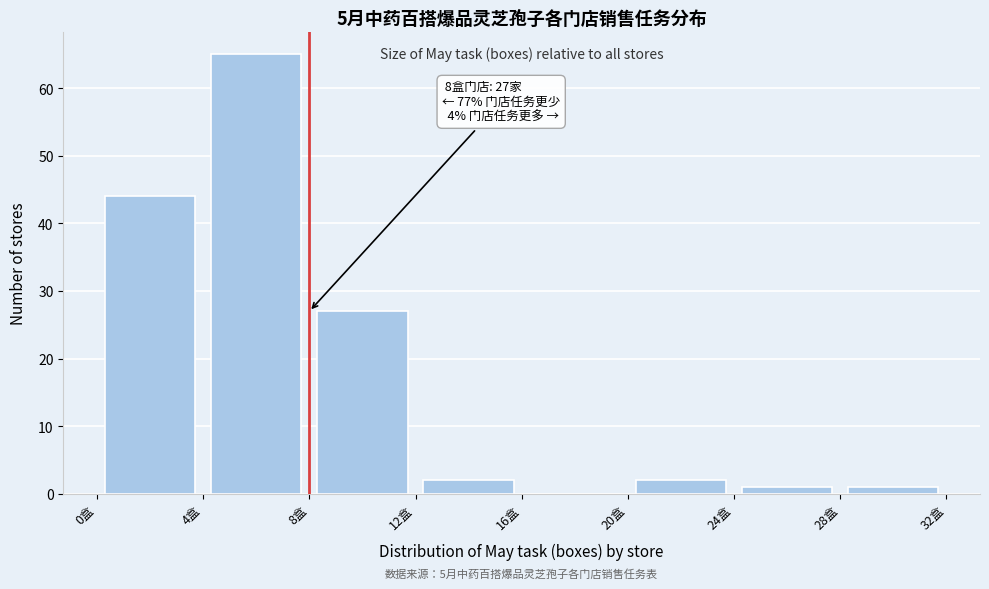

Over which range of the x-axis is the bar tallest?

4 to 8